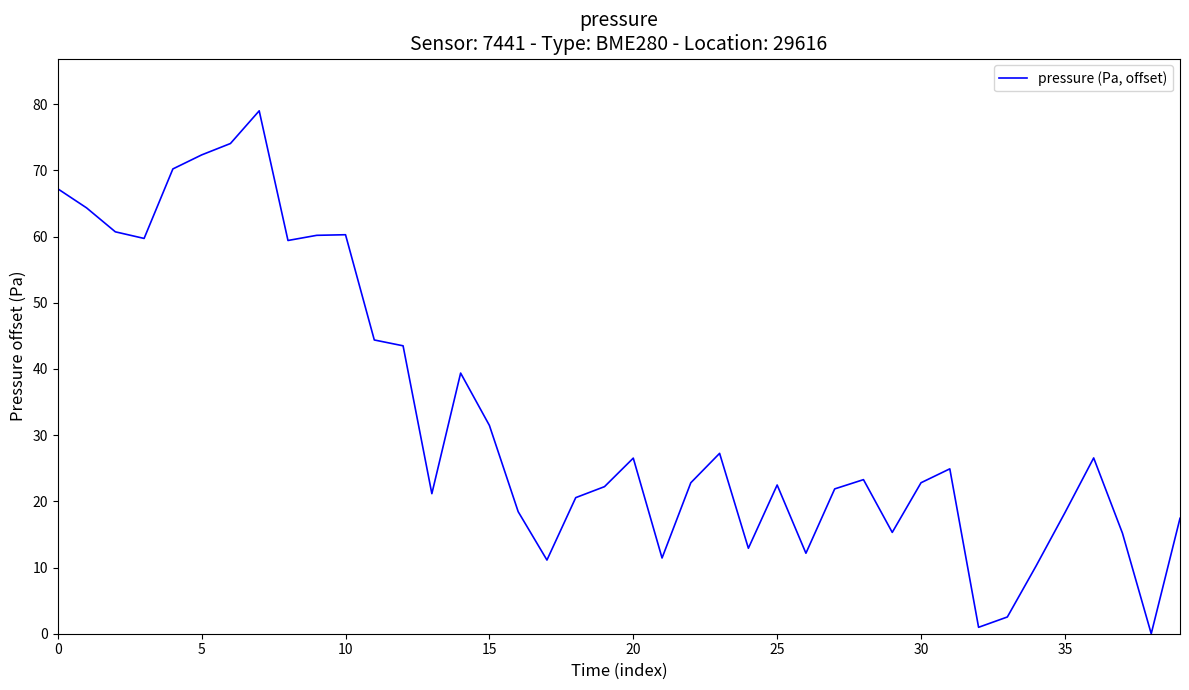

What is the maximum value shown in the chart?

79.0